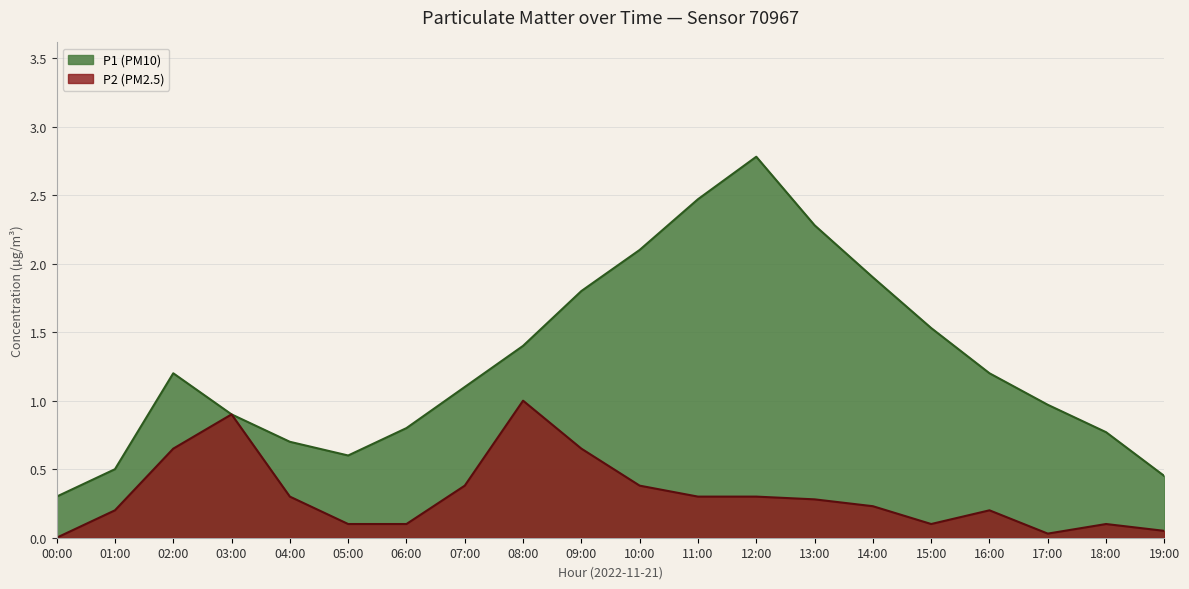

List the series in order of their overall mean, lowest first.

P2, P1